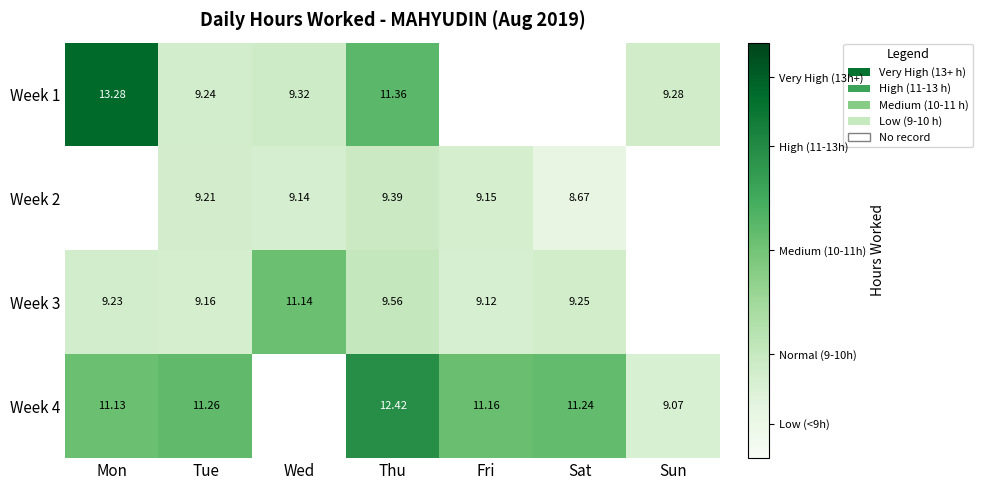

Is the value of Week 1 at Mon greater than the value of Week 3 at Wed?

Yes